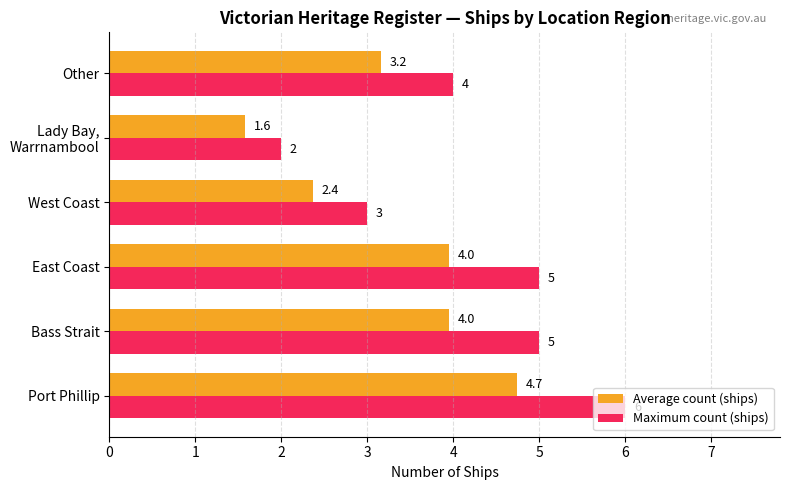

True or false: Maximum count (ships) has a value of 4.0 at Other.

True